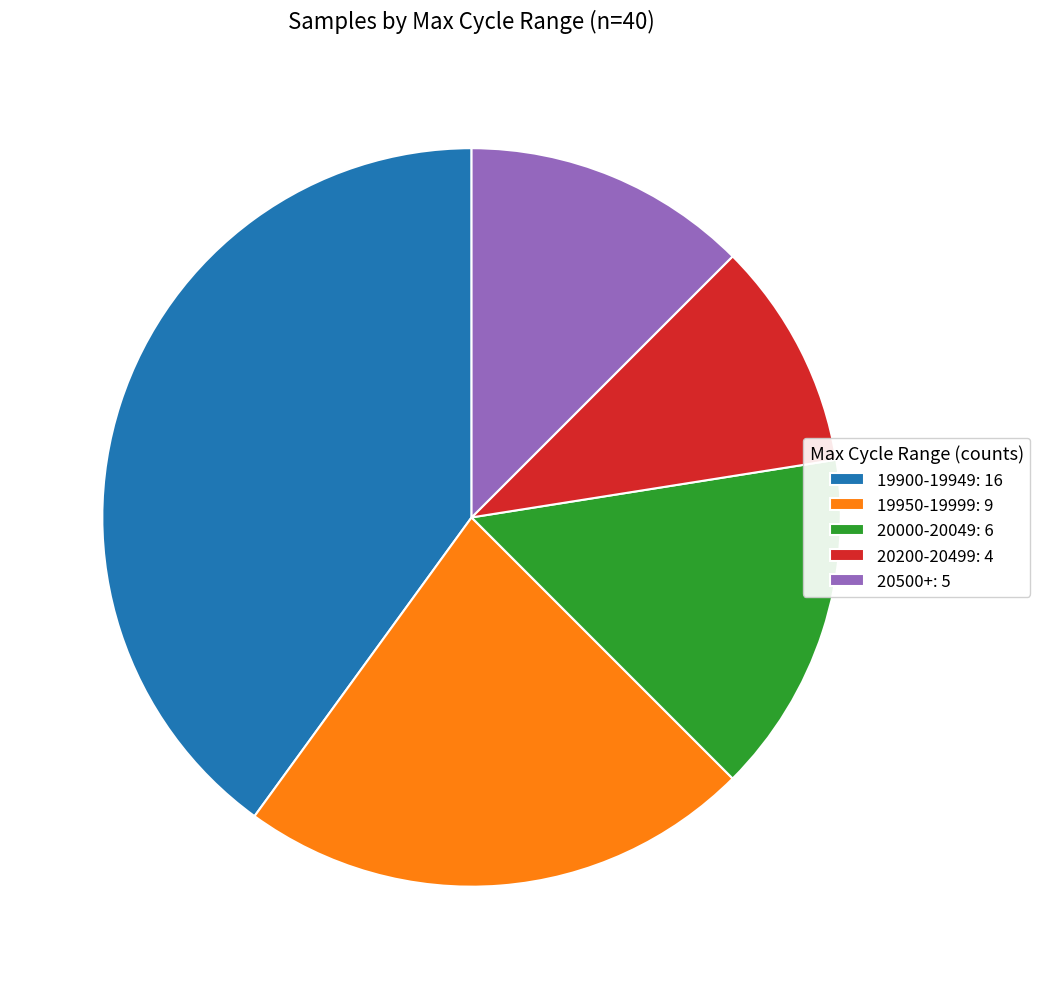

Does any single category account for the majority?

No